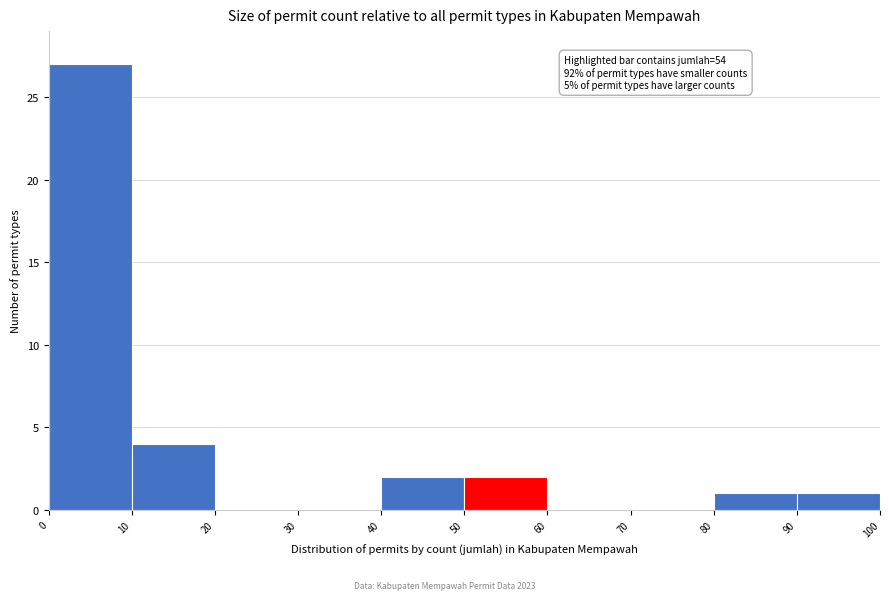

Over which range of the x-axis is the bar tallest?

0 to 10